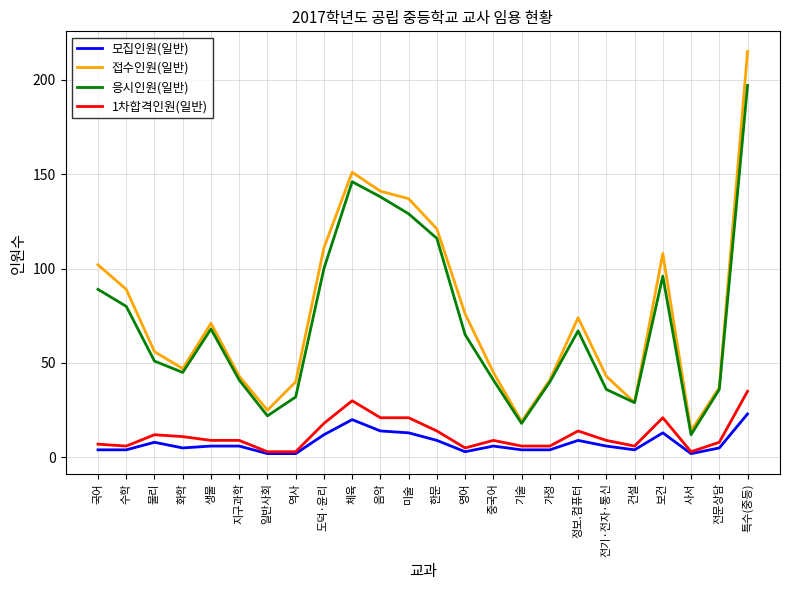

At which category is the sum across all series the highest?

특수(중등)